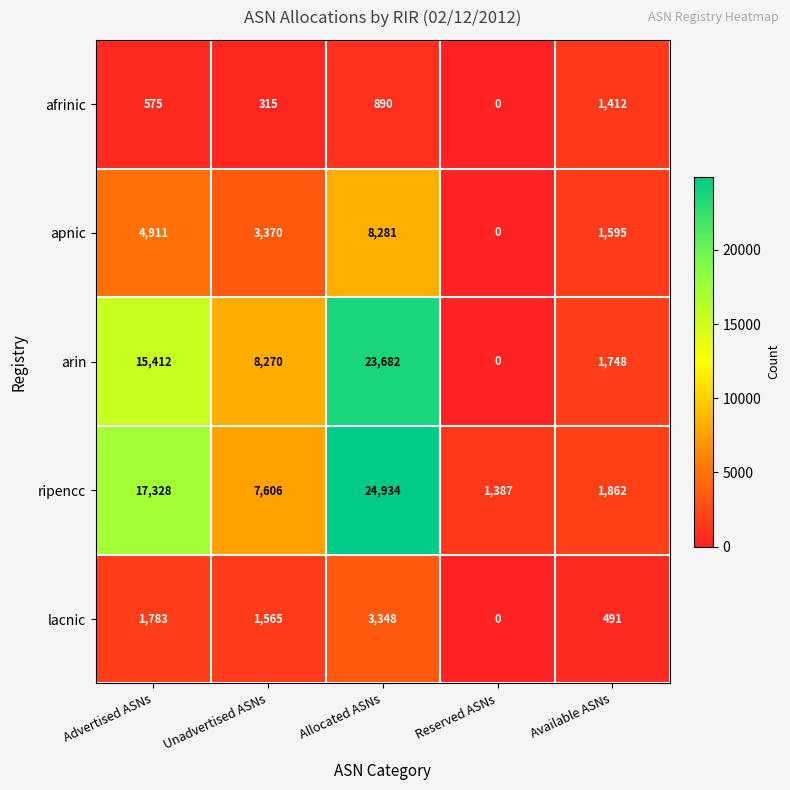

Count the number of categories in the chart.

5